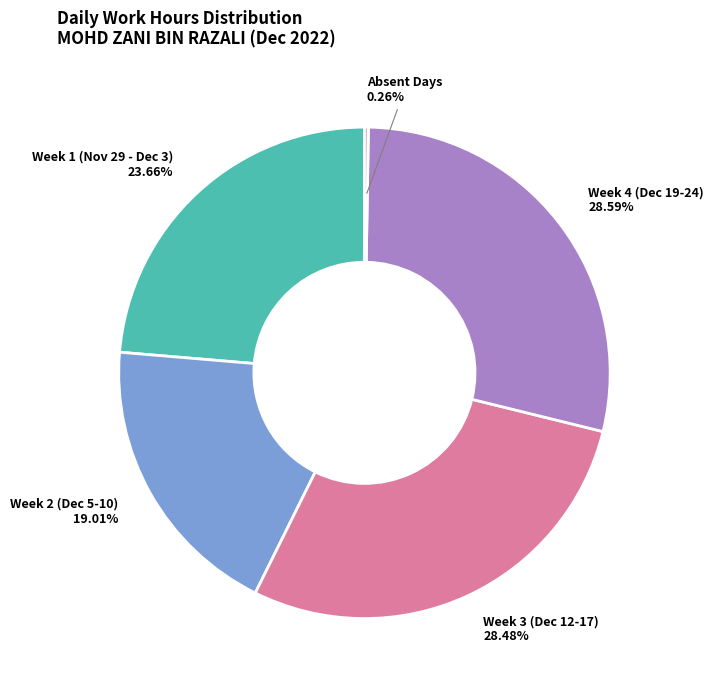

What is the ratio of the value at Week 2 (Dec 5-10) to the value at Week 3 (Dec 12-17)?

0.7